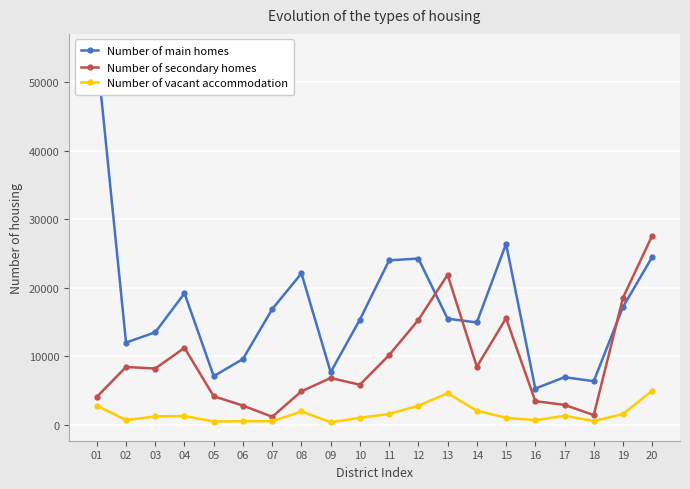

At which label is Number of main homes closest to 29836?

15